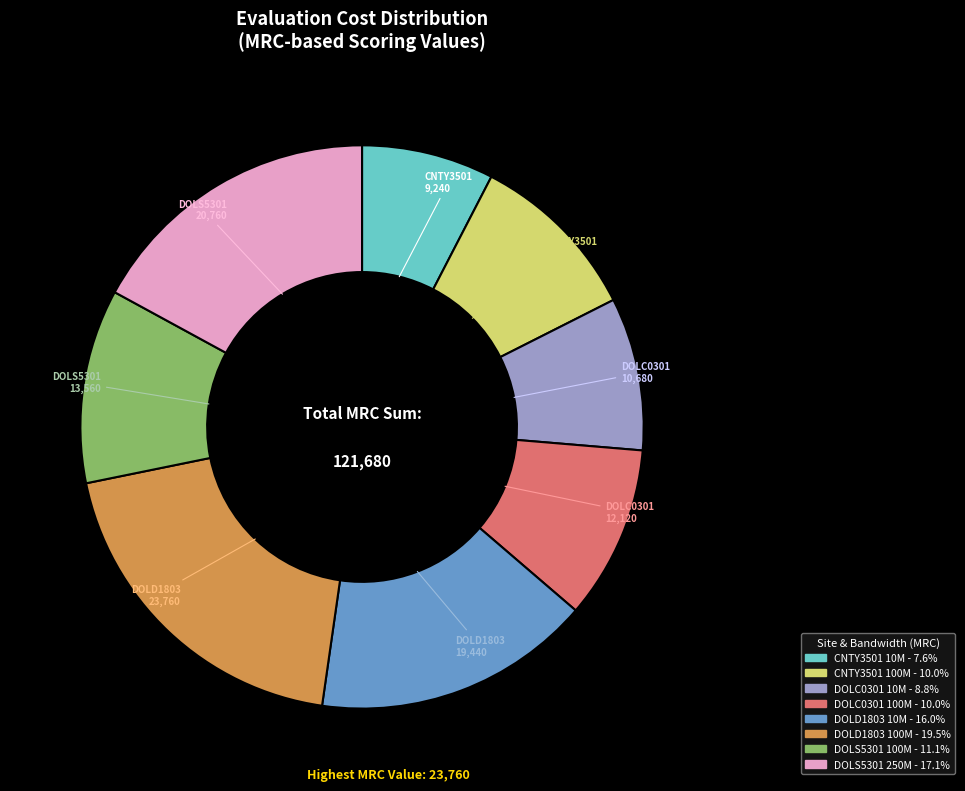

True or false: CNTY3501 100M accounts for 10% of the total.

True